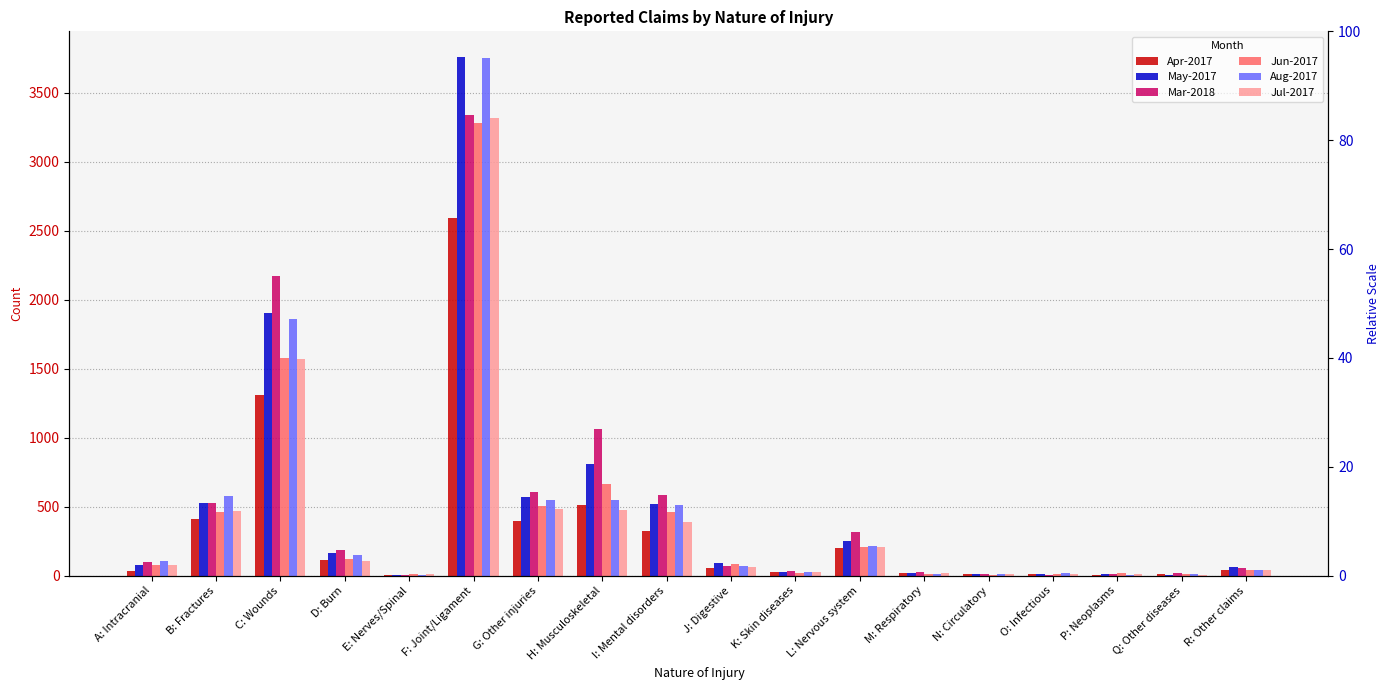

Which has a higher value, H: Musculoskeletal or L: Nervous system?

H: Musculoskeletal